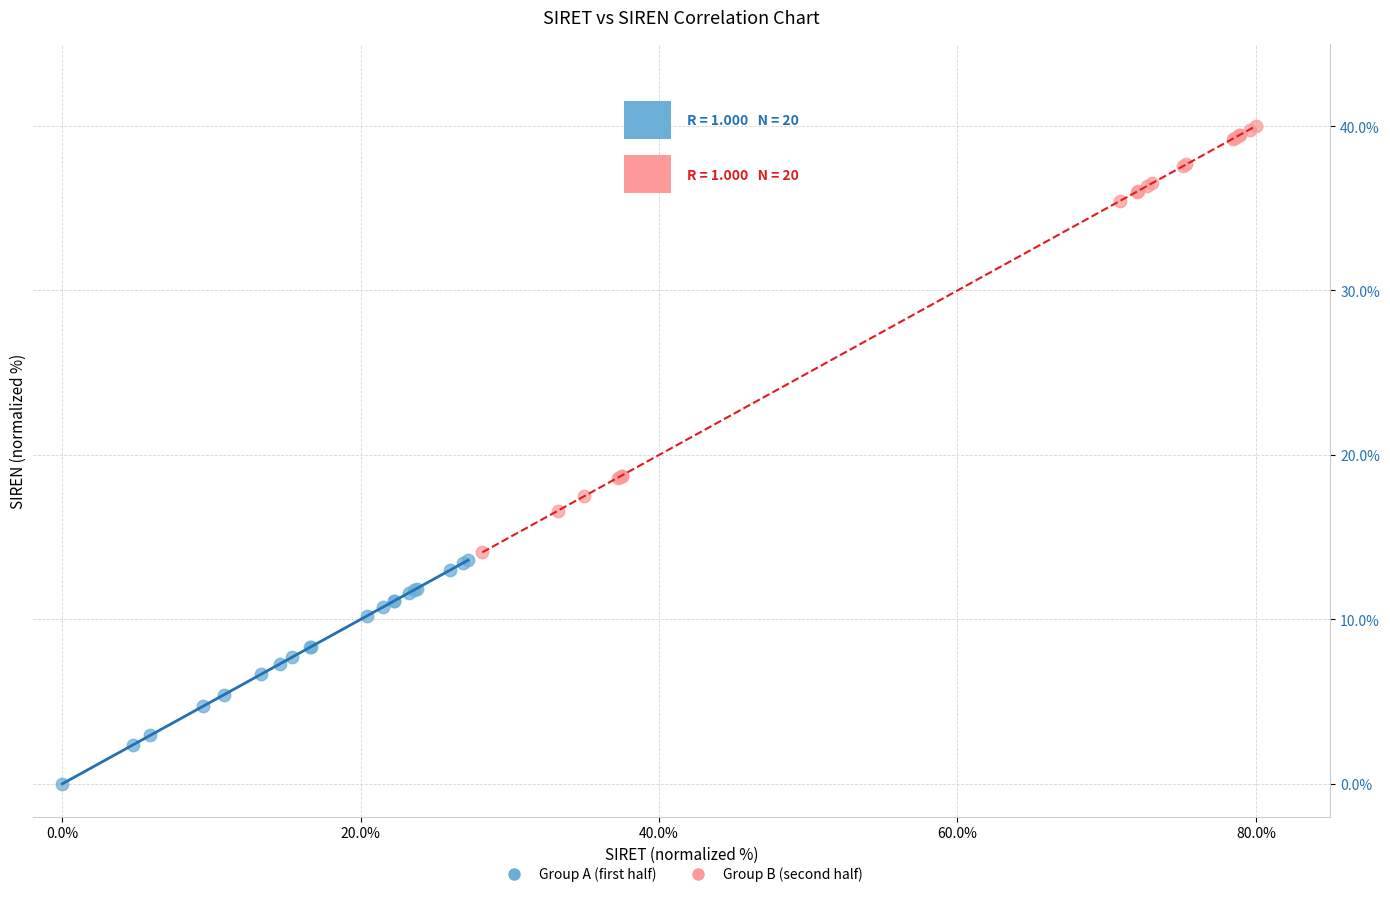

Which series contains the lowest Y value?

Group A (first half)